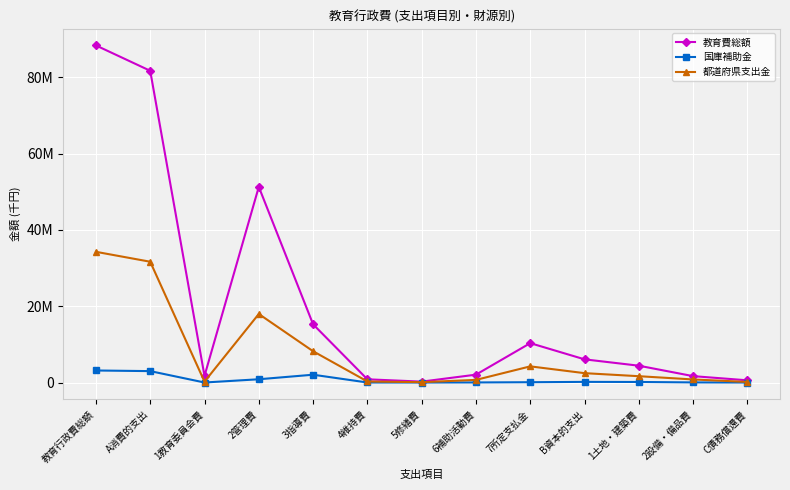

What is the total value across all series at B資本的支出?

8691301